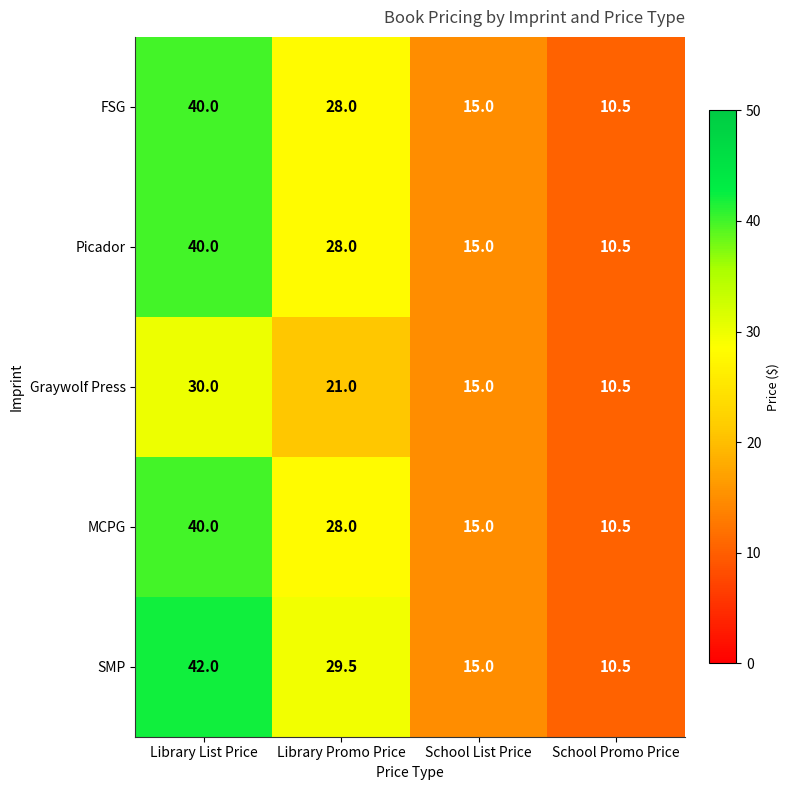

What is the difference between the Picador values at Library Promo Price and School List Price?

13.0